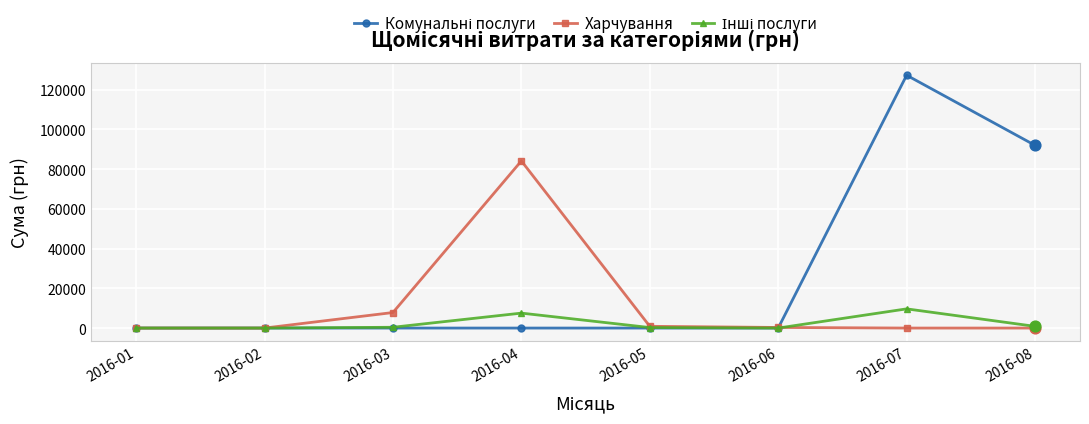

Between 2016-04 and 2016-05, which series saw the biggest shift?

Харчування